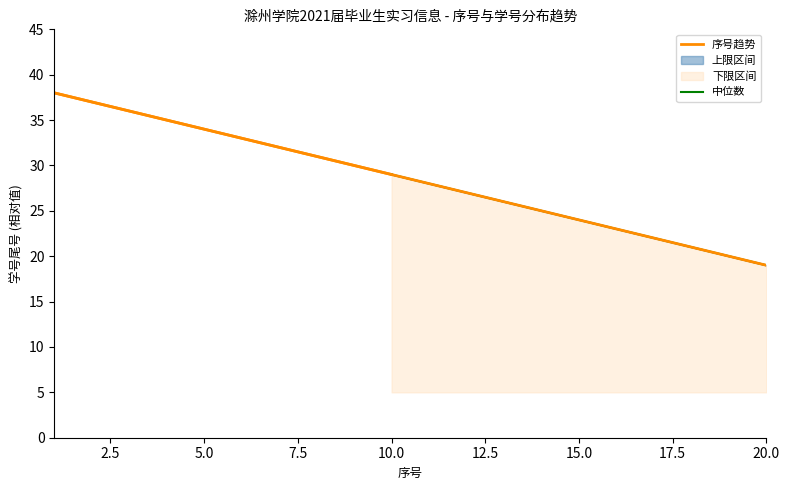

Reading left to right, transcribe all the data shown in this chart.

序号: 1	2	3	4	5	6	7	8	9	10	11	12	13	14	15	16	17	18	19	20
upper: 38	37	36	35	34	33	32	31	30	29	28	27	26	25	24	23	22	21	20	19
lower: 5	5	5	5	5	5	5	5	5	5	5	5	5	5	5	5	5	5	5	5